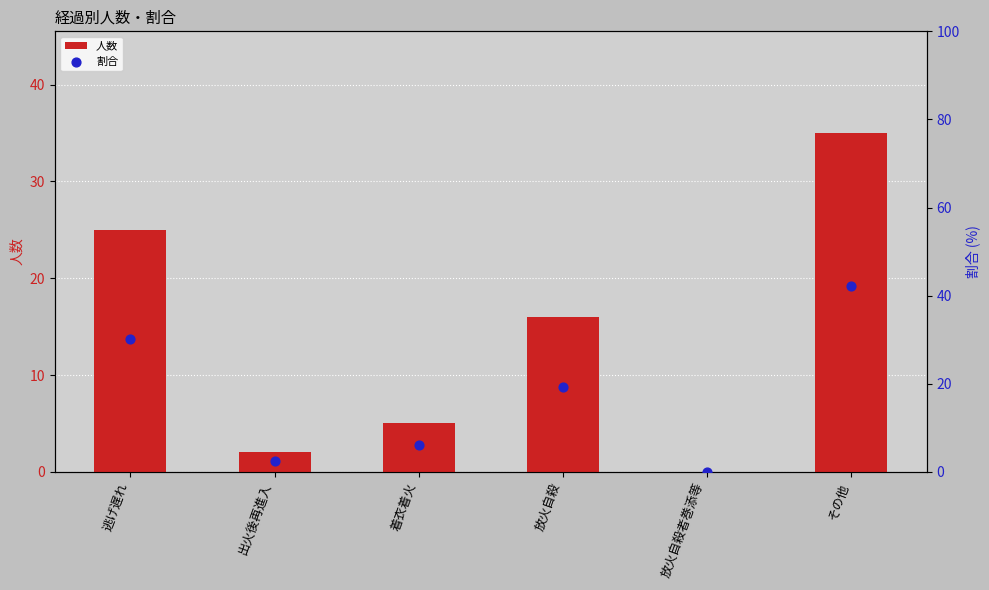

Is the value of 割合 at 逃げ遅れ greater than the value of 人数 at 着衣着火?

Yes